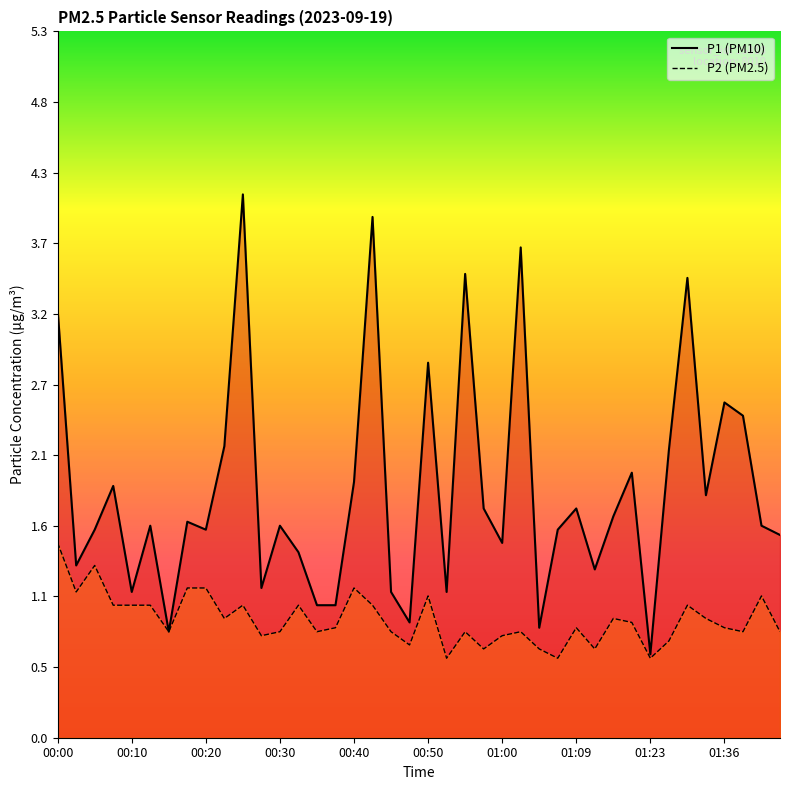

Rank the series at 01:41 from highest to lowest value.

P1, P2